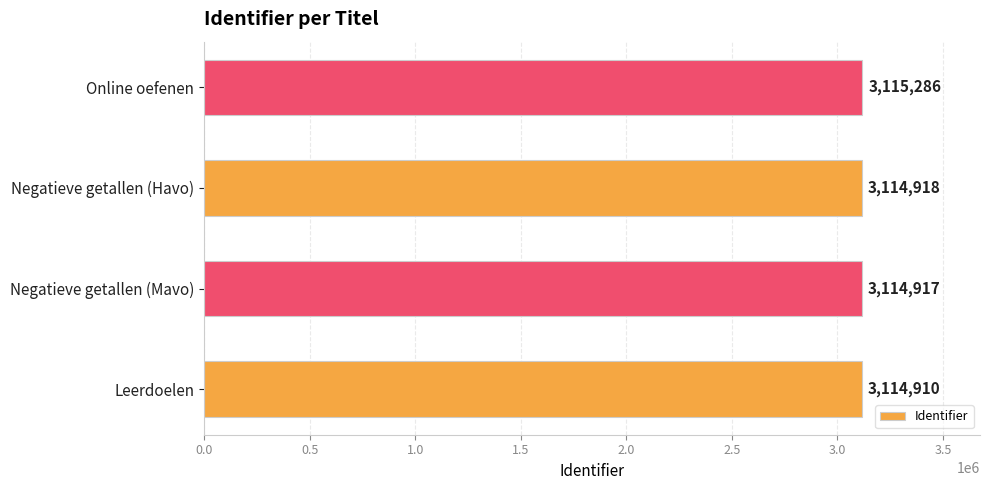

Rank the categories by value from highest to lowest.

Online oefenen, Negatieve getallen (Havo), Negatieve getallen (Mavo), Leerdoelen